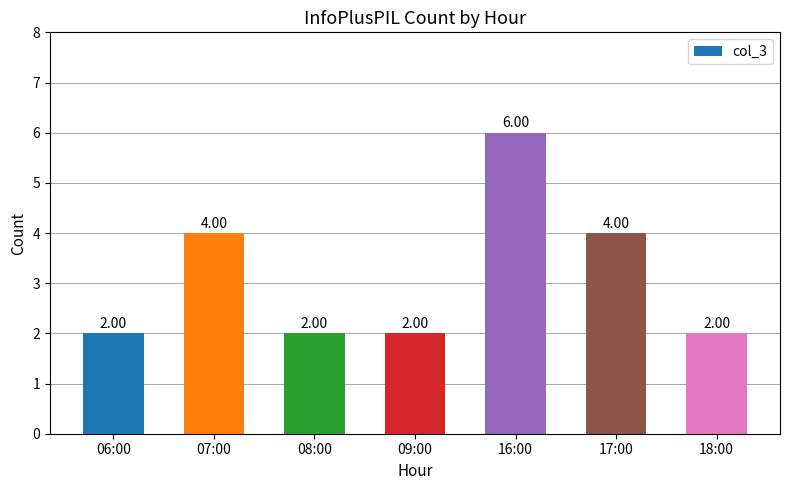

The value at 17:00 is 4. True or false?

True